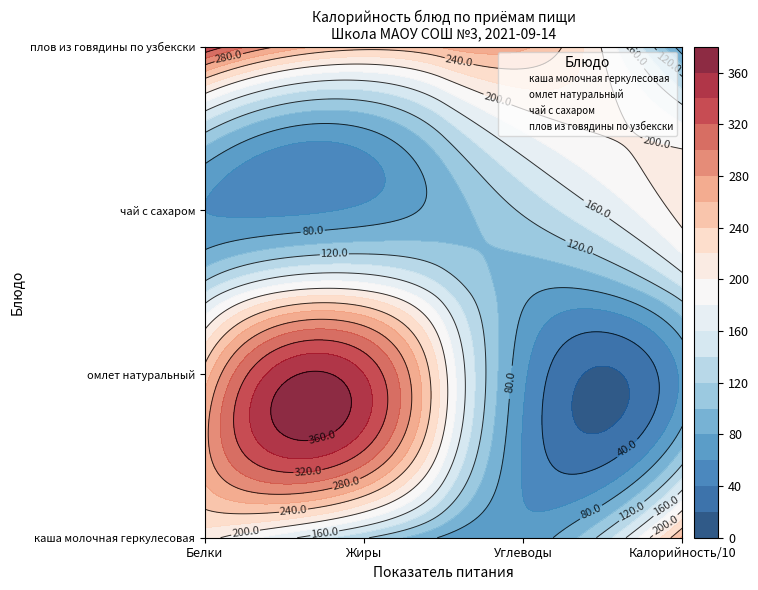

Reading left to right, extract all data points from this chart.

каша молочная геркулесовая: Белки=207.9	Жиры=123.0	Углеводы=65.0	Калорийность/10=264.0
омлет натуральный: Белки=248.8	Жиры=340.1	Углеводы=65.0	Калорийность/10=65.0
чай с сахаром: Белки=60.0	Жиры=65.0	Углеводы=123.0	Калорийность/10=207.9
плов из говядины по узбекски: Белки=340.1	Жиры=248.8	Углеводы=264.0	Калорийность/10=65.0